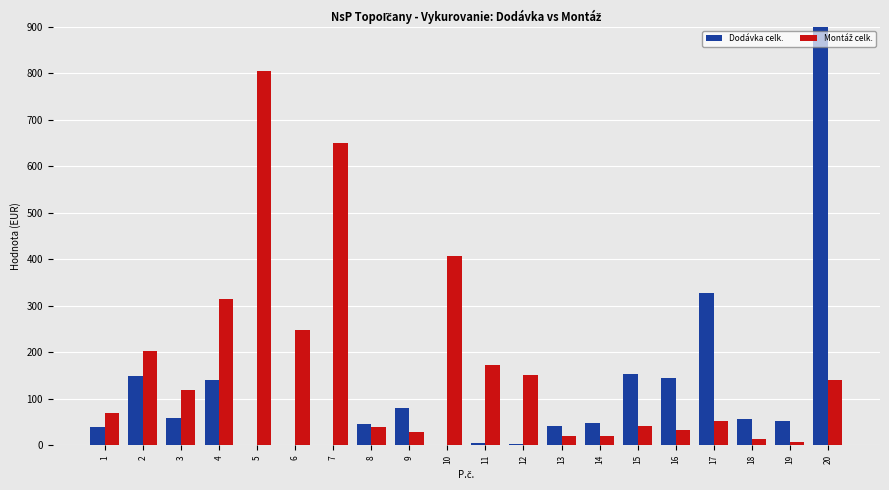

What is the difference between the highest and lowest values at 11?

168.3